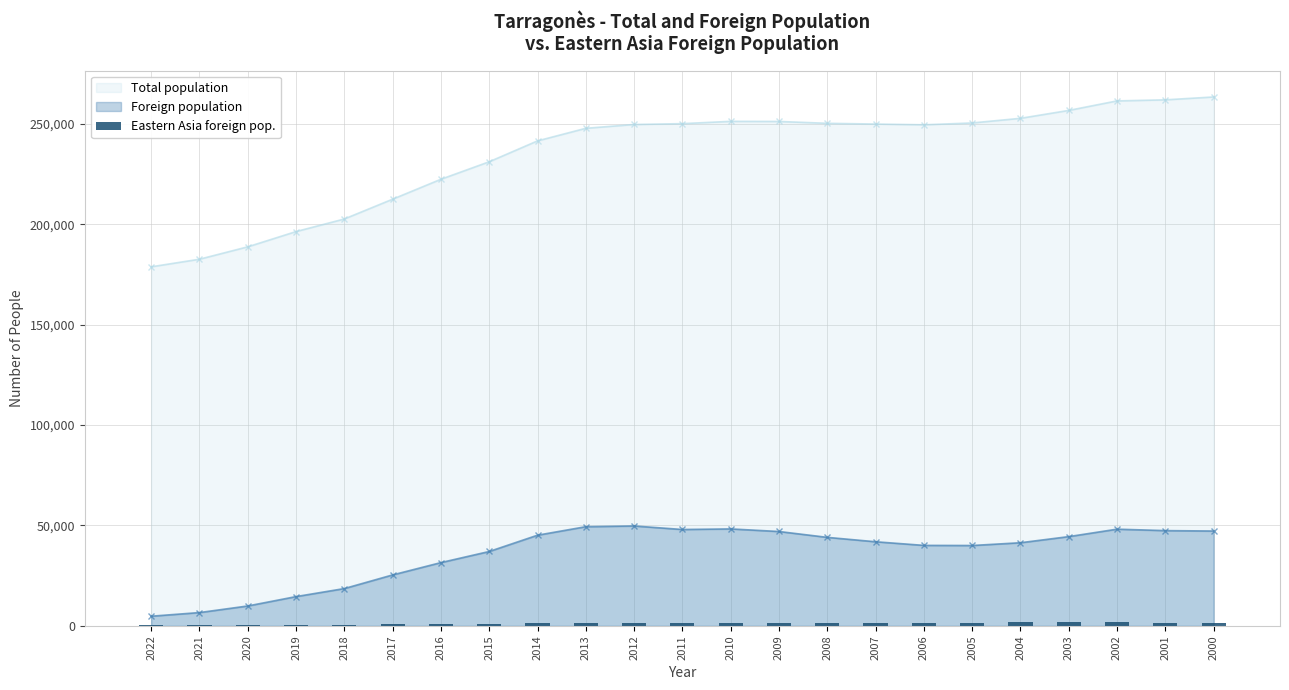

True or false: Total population and Foreign population cross at least once.

False